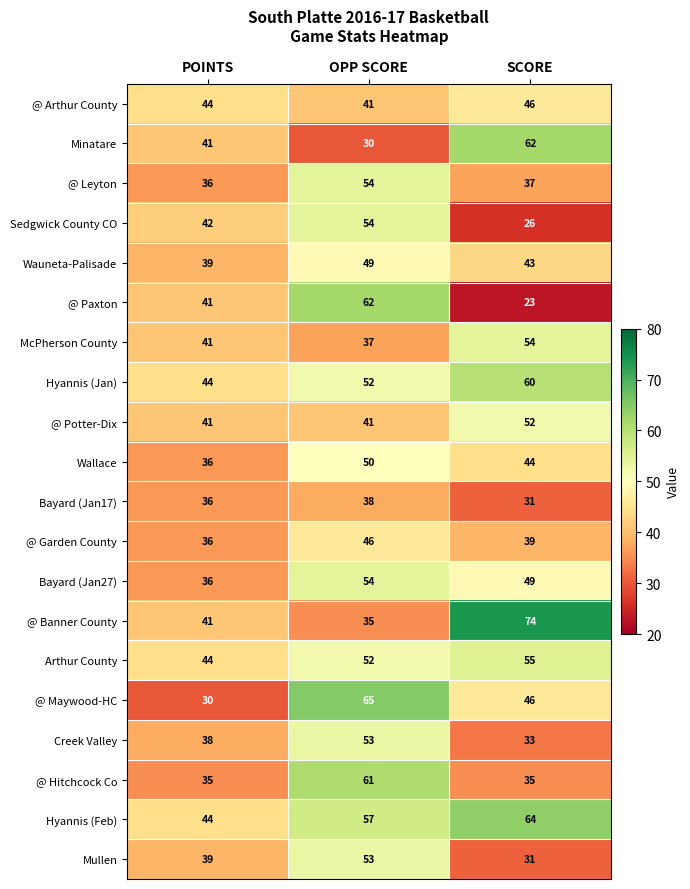

What is the maximum value shown in the chart?

74